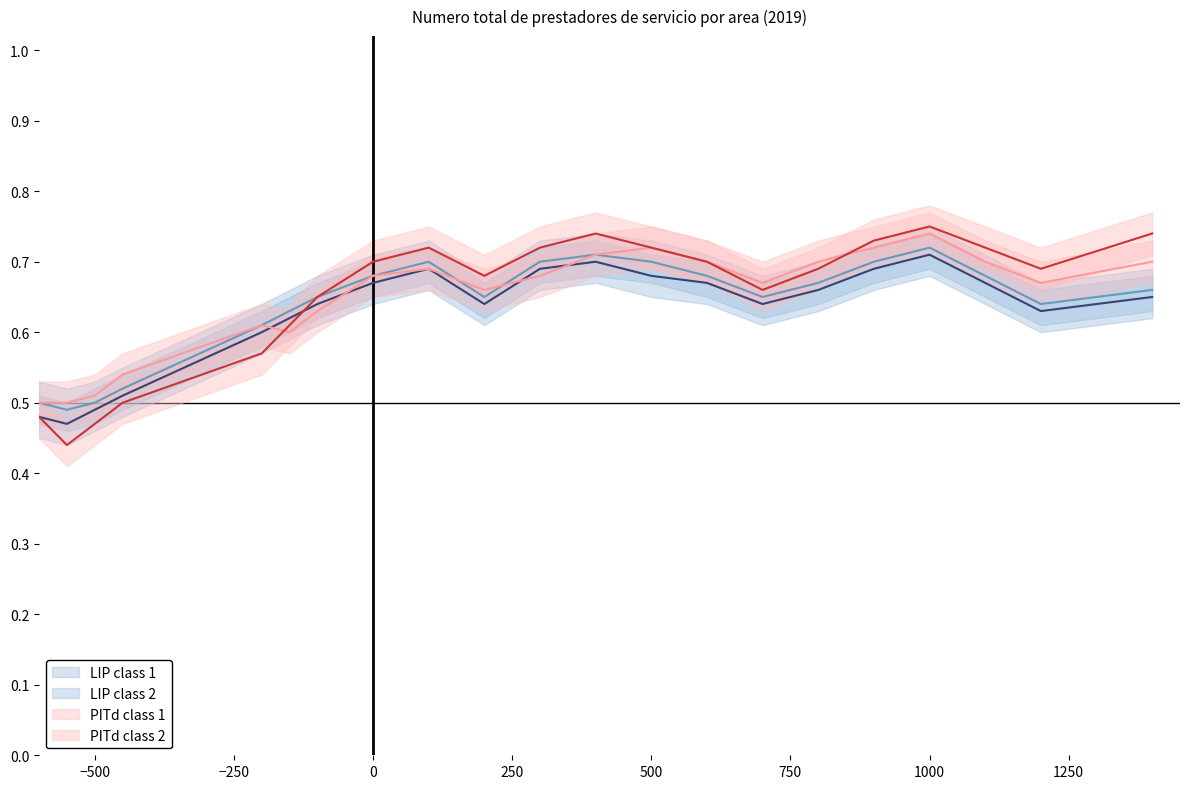

What is the difference between the maximum and minimum values in the Direccion General series?

0.3